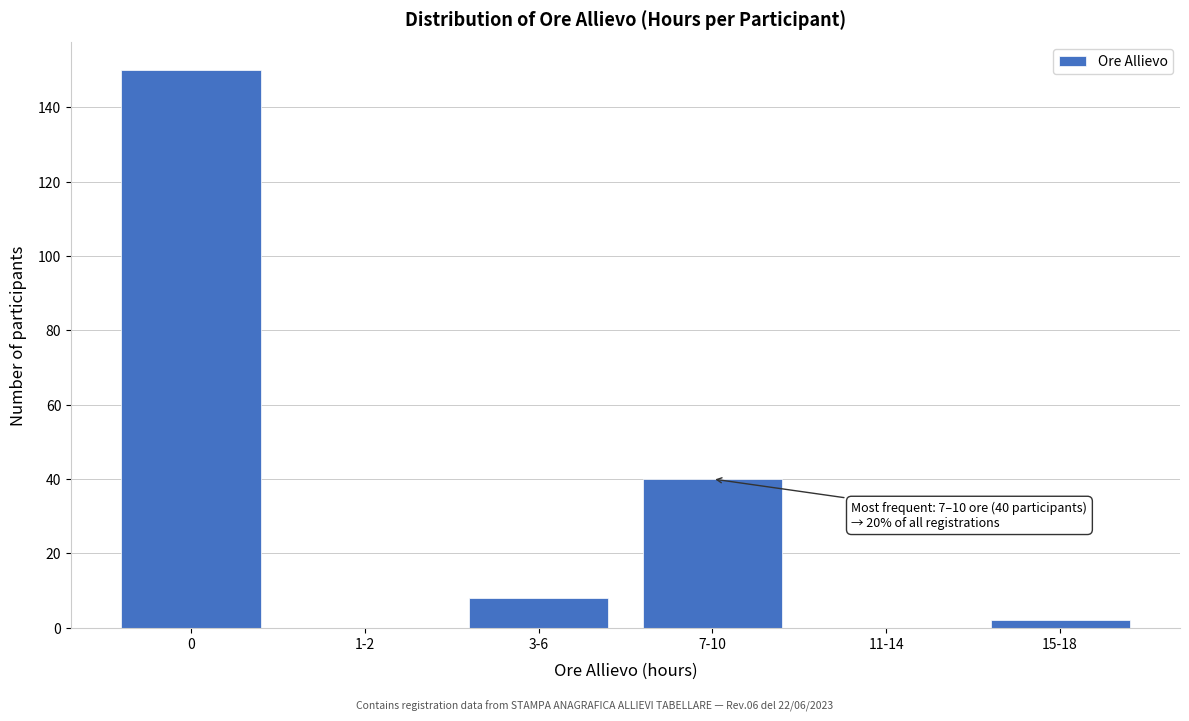

Reading right to left, extract all data points from this chart.

15-18=2	11-14=0	7-10=40	3-6=8	1-2=0	0=150